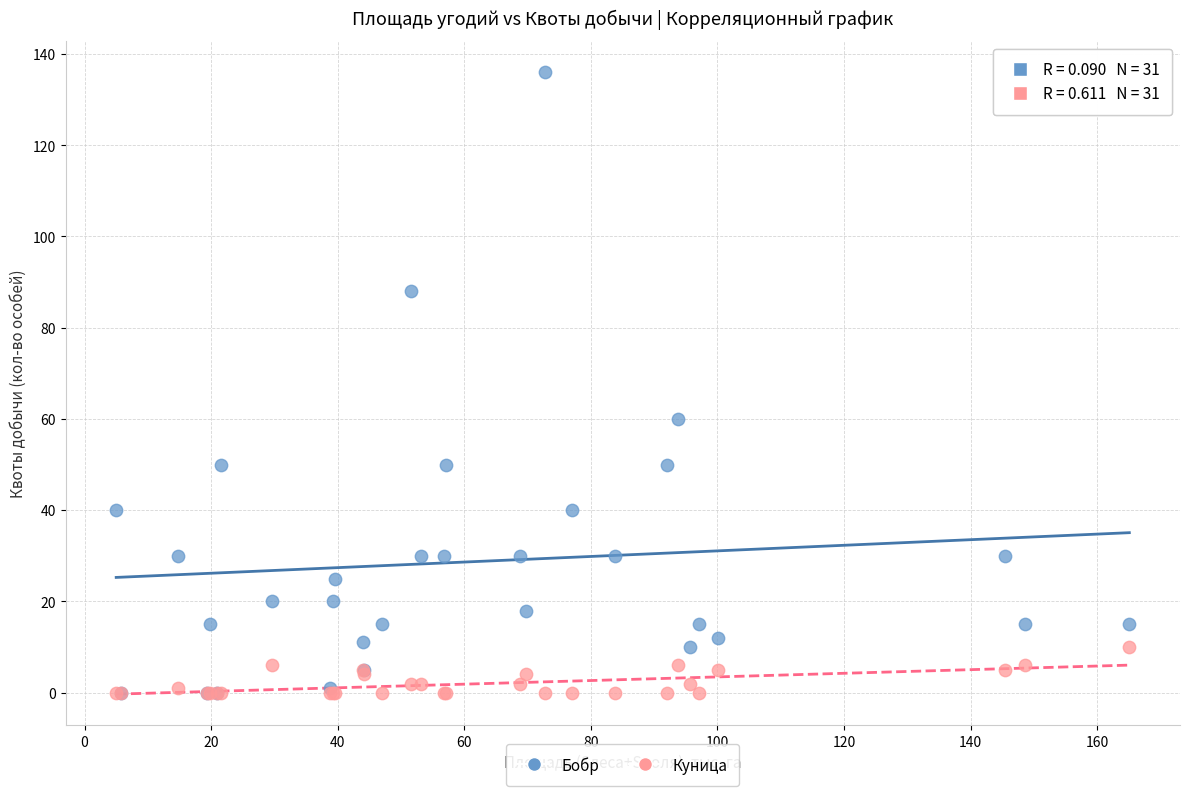

In the Бобр series, what Y value is closest to 68?

60